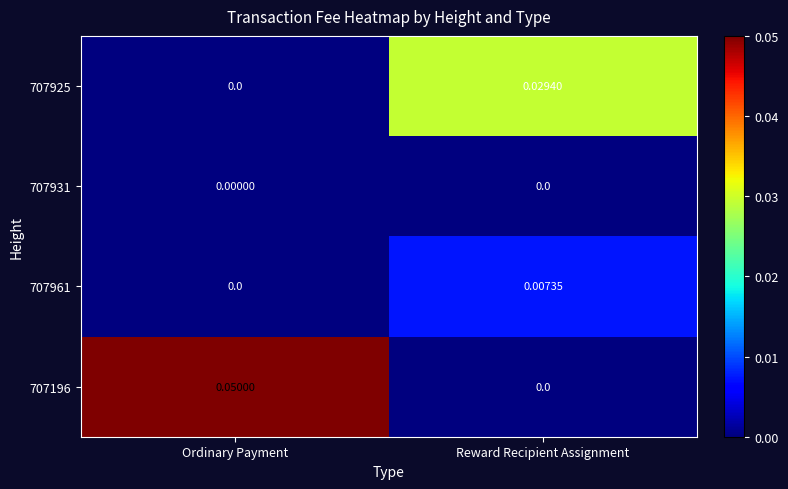

Is the value of 707196 at Ordinary Payment greater than the value of 707931 at Reward Recipient Assignment?

Yes